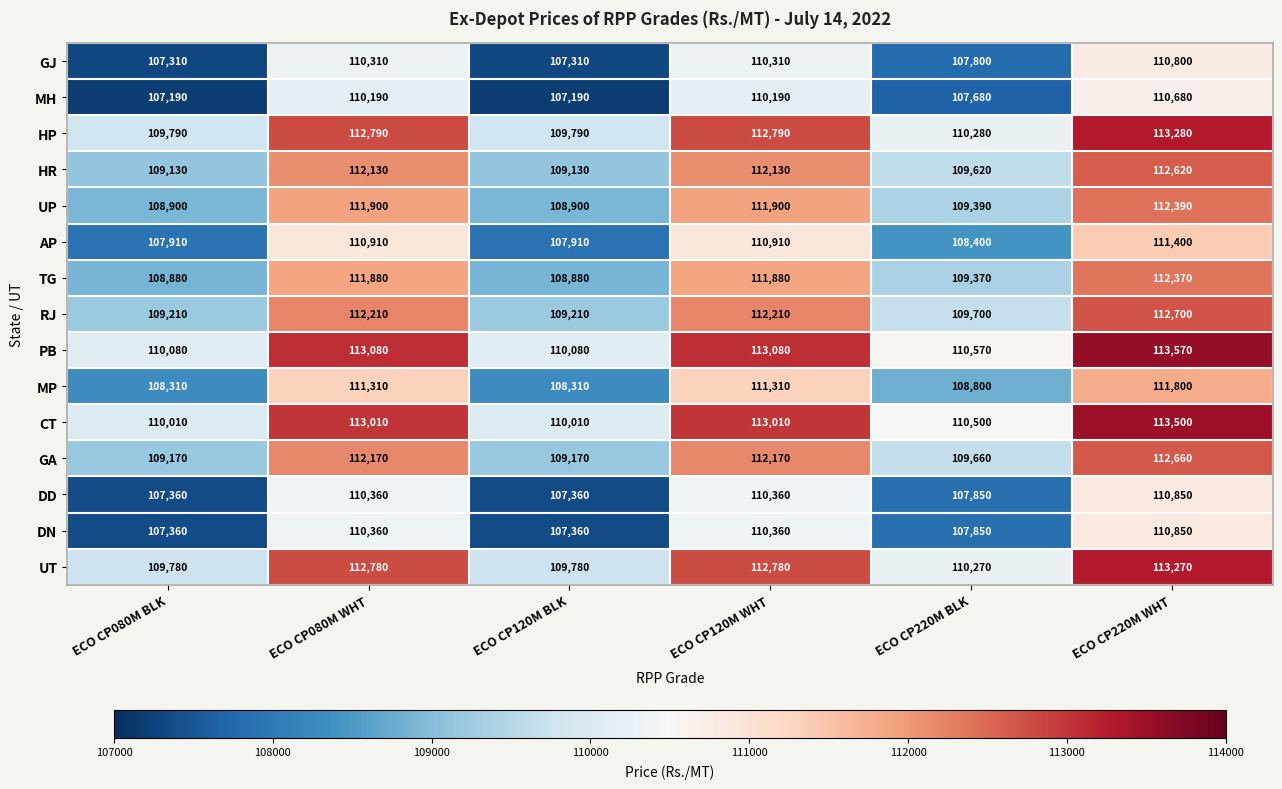

What is the sum of the GJ values at ECO CP120M BLK and ECO CP220M WHT?

218110